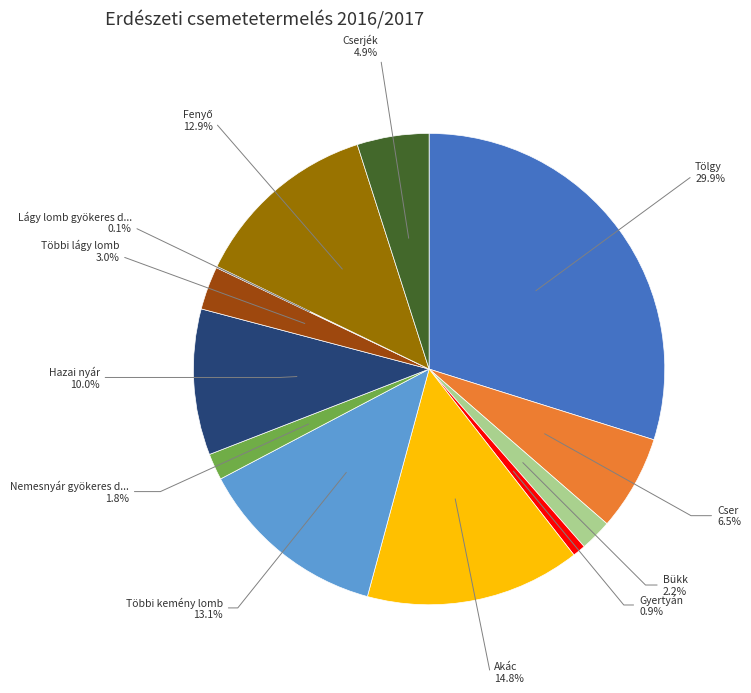

Does any single category account for the majority?

No